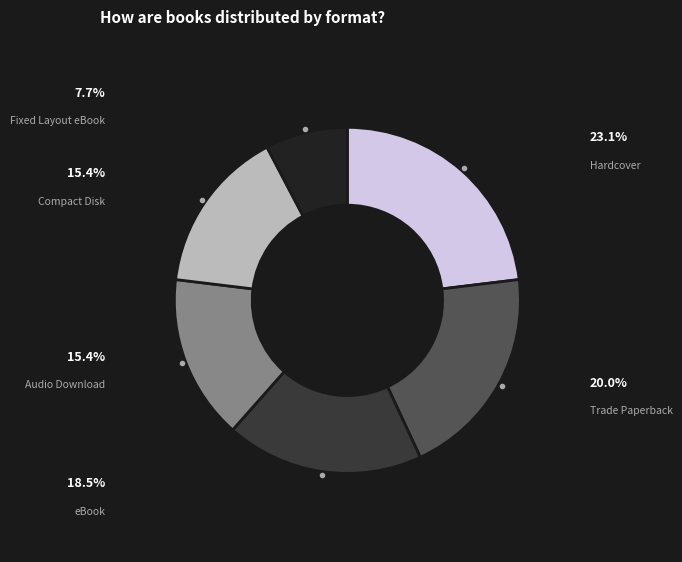

Does any single category account for the majority?

No